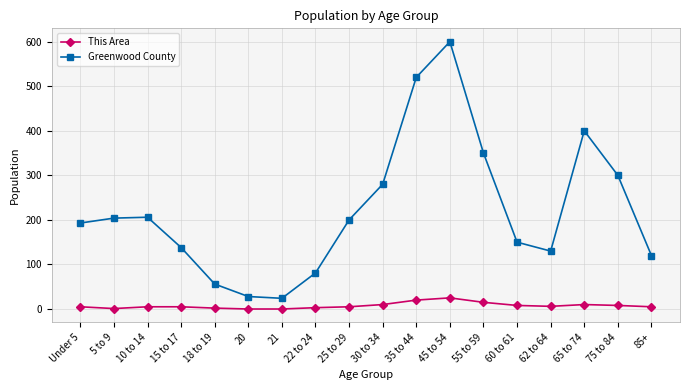

Does the chart display data point markers on the line(s)?

Yes